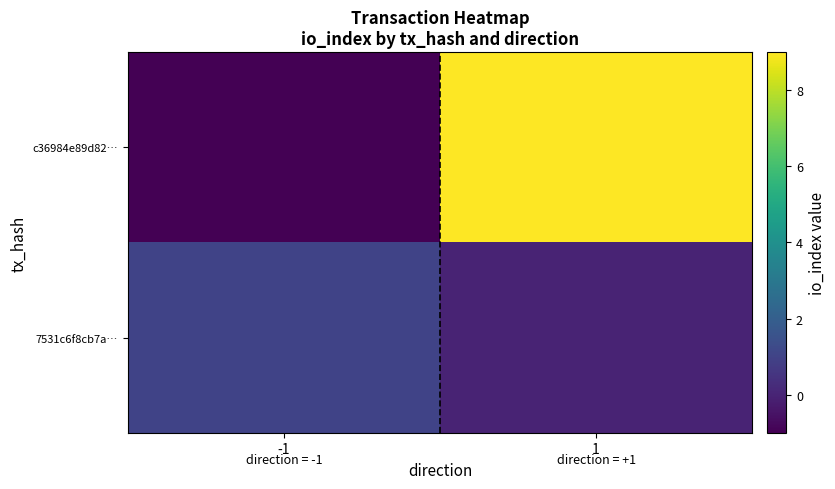

Which has a higher value, 1 or -1?

1